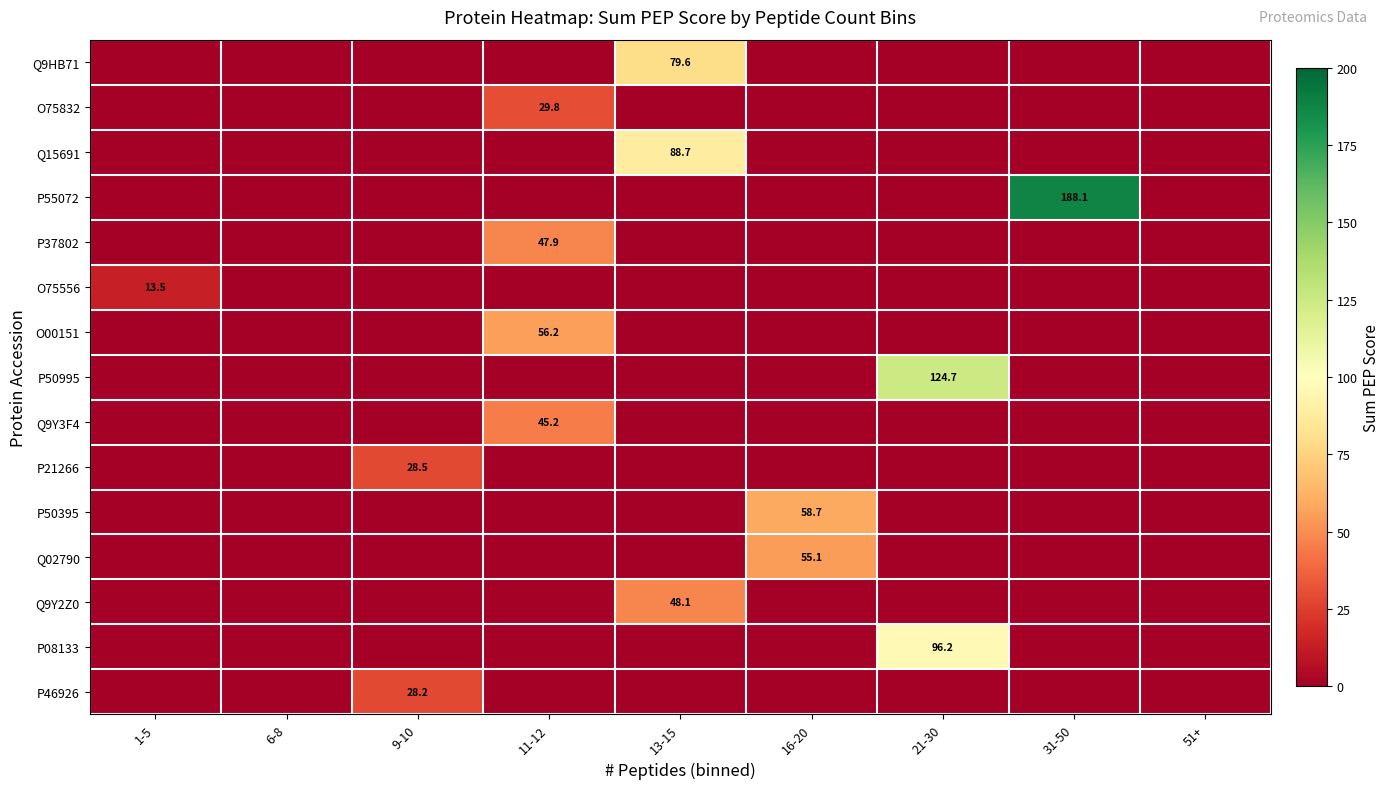

What is the spread (max minus min) of values at 13-15?

88.7